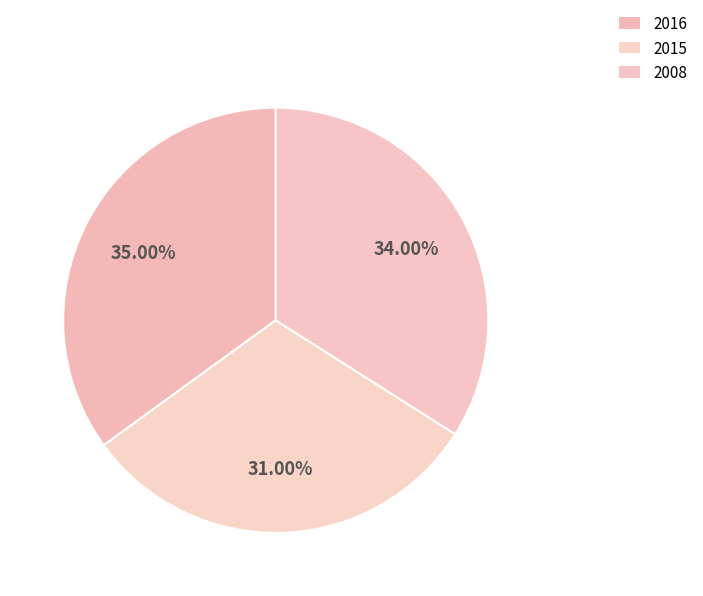

How many segments does this pie chart have?

3